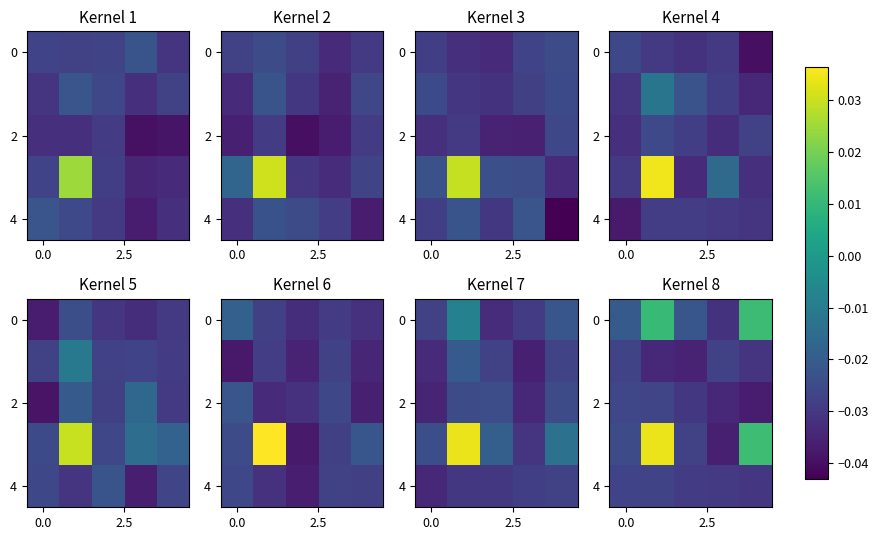

True or false: 0 has a value of -0.0 at 0.0.

False